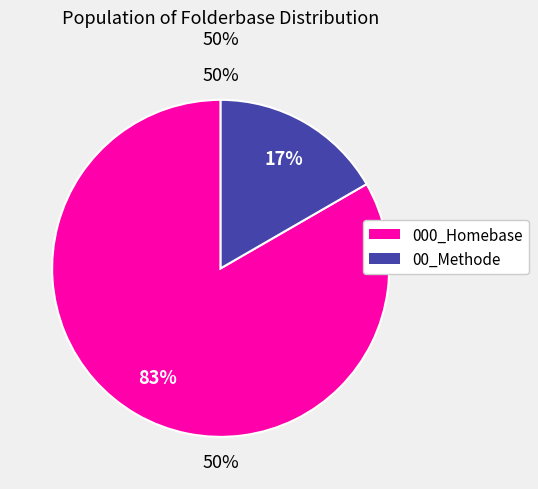

To the nearest percent, what percentage of the pie is 00_Methode?

17%